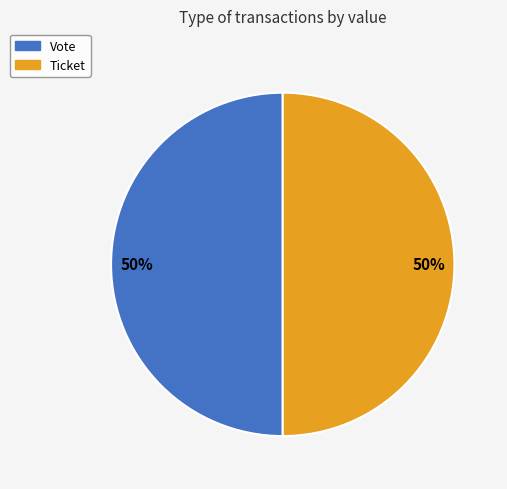

True or false: Ticket accounts for 50% of the total.

True